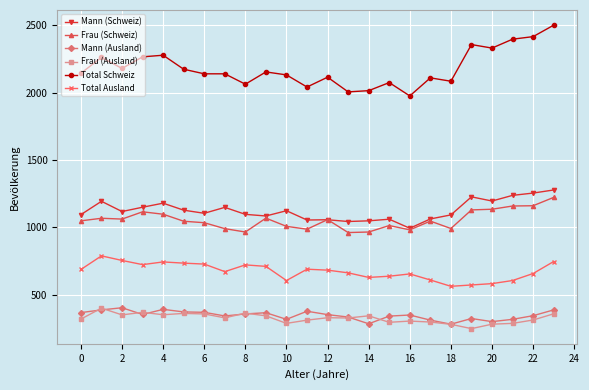

How many lines are shown in the chart?

6